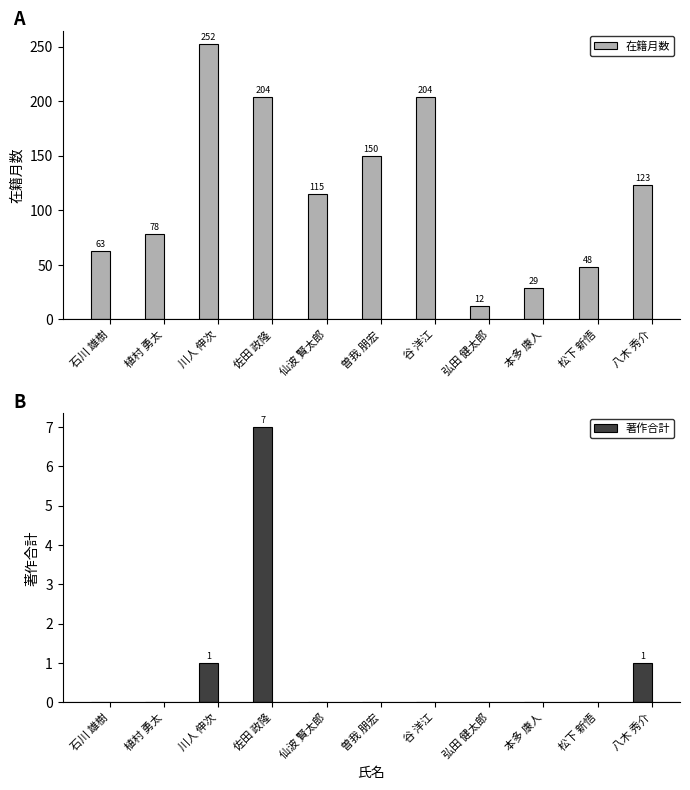

The value of 著作合計 at 本多 康人 is 0. True or false?

True